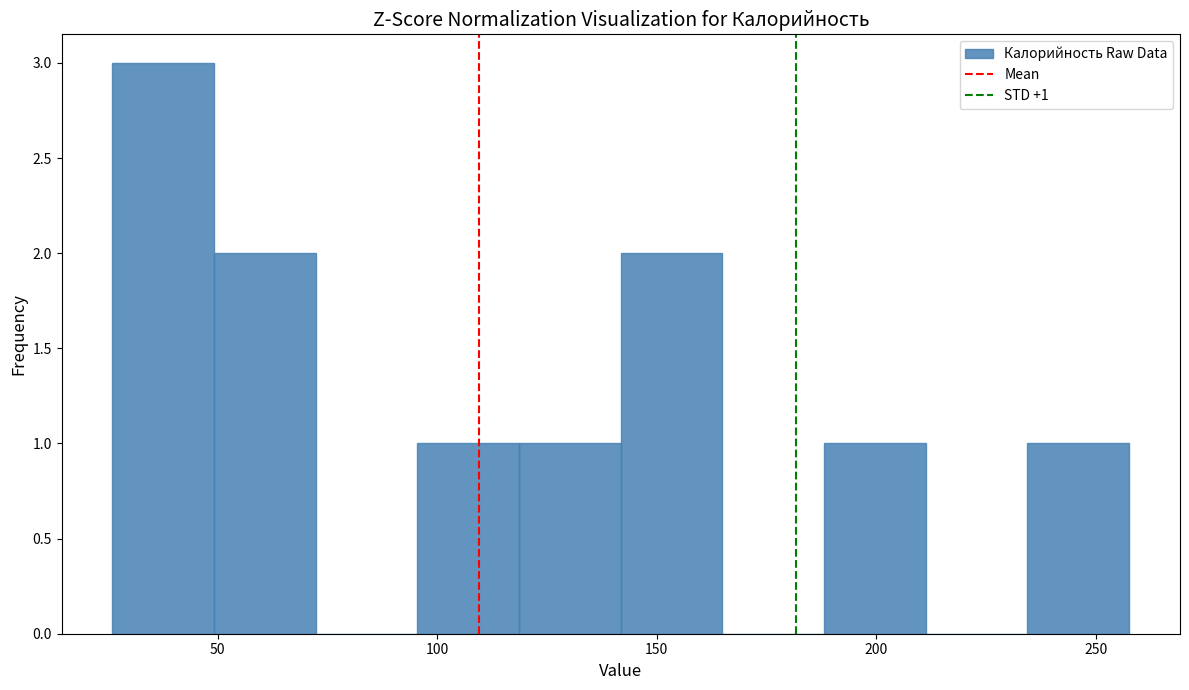

Over which range of the x-axis is the bar tallest?

25 to 50